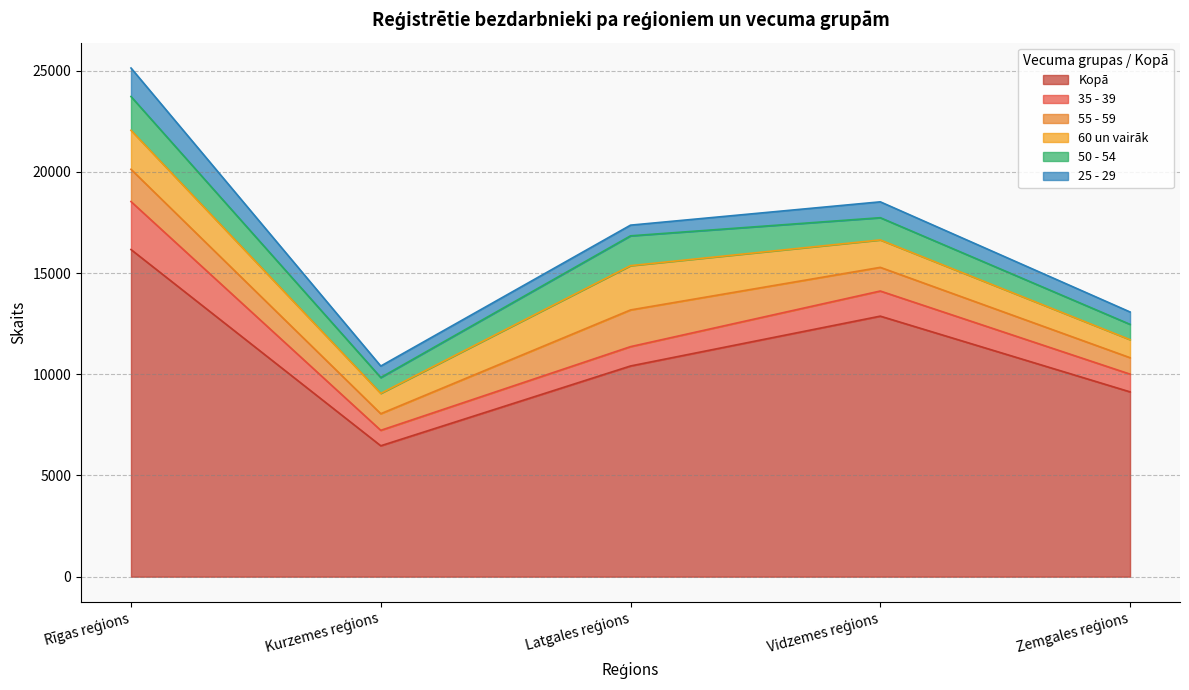

Which category has the highest value across all series?

Rīgas reģions